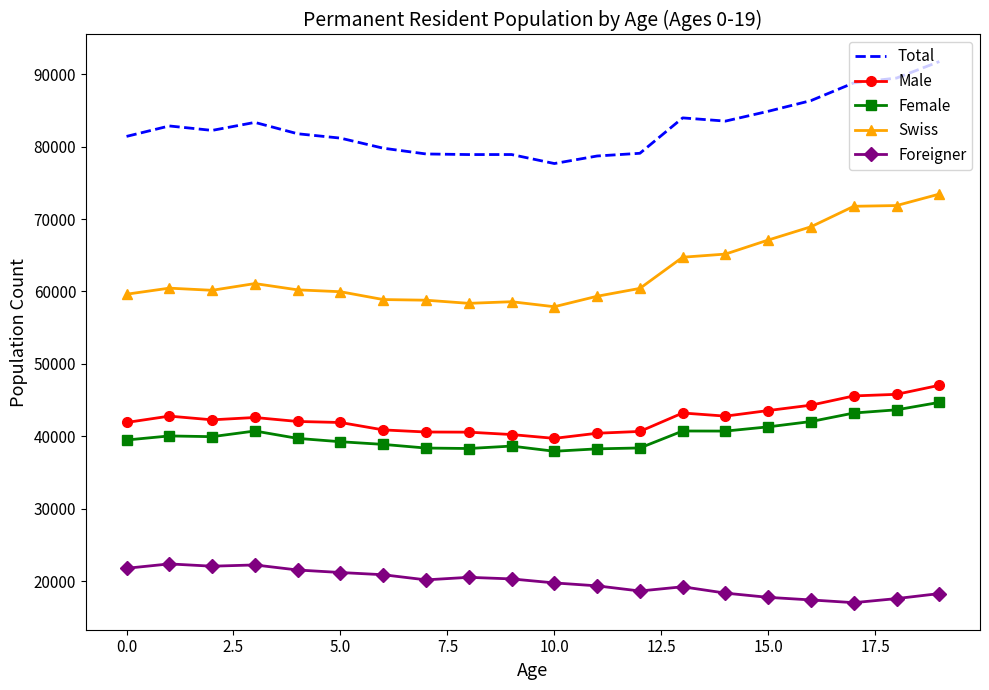

What is the difference between the second highest and minimum values in the Swiss series?

13967